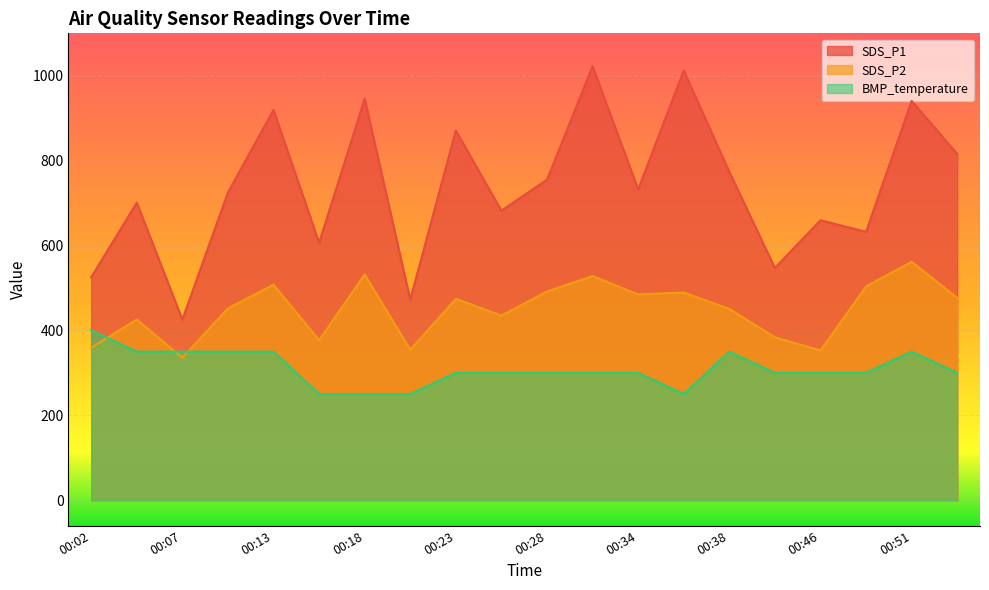

Which category has the lowest value in the BMP_temperature series?

00:16